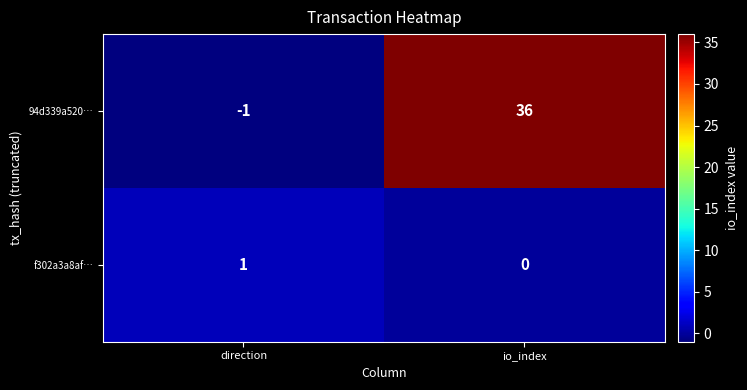

What is the maximum value shown in the chart?

36